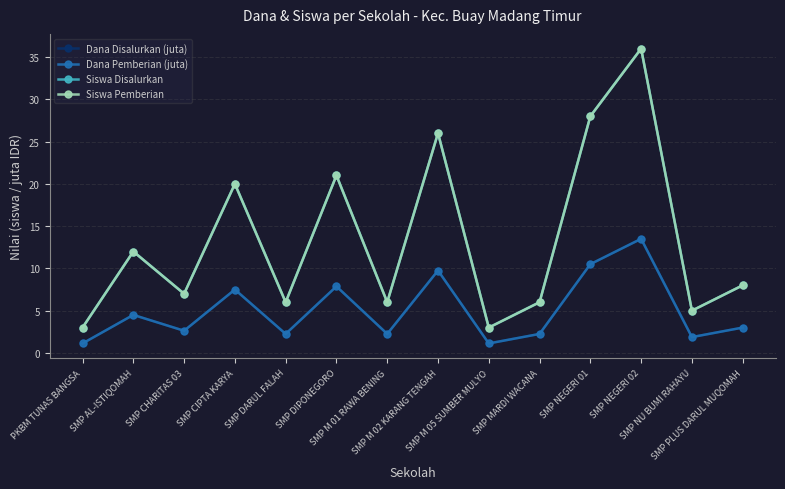

Read the Siswa Pemberian value at SMP M 02 KARANG TENGAH.

26.0